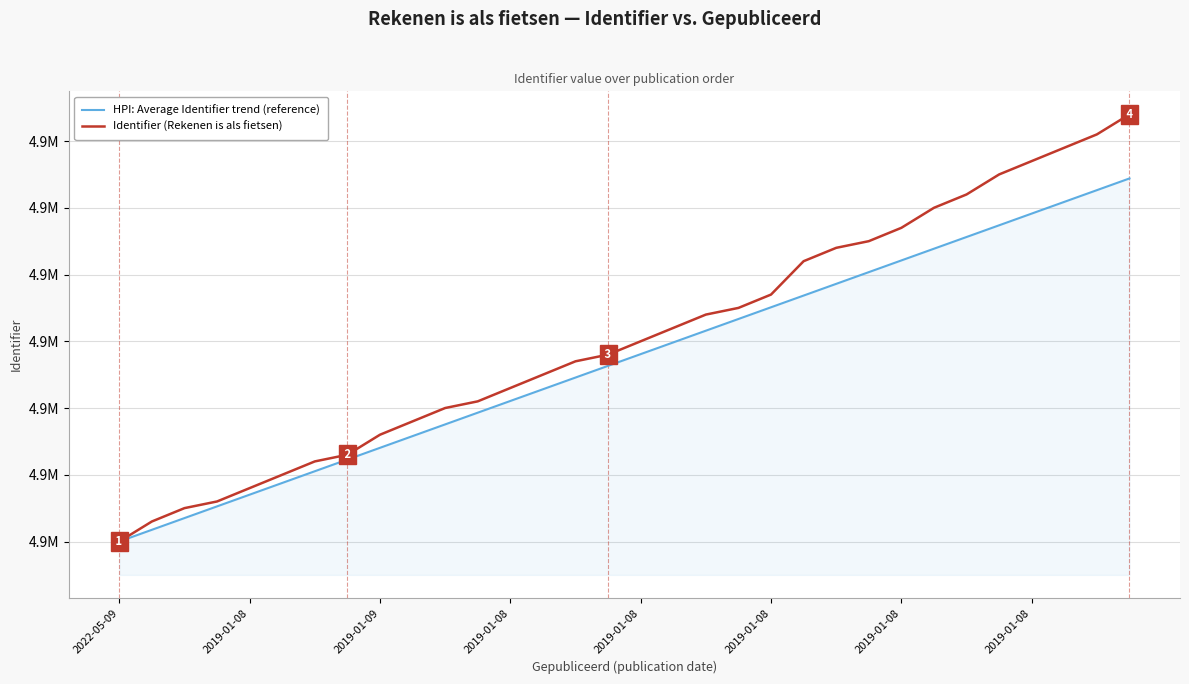

What is the label of the 6th point from the left?

2019-01-08